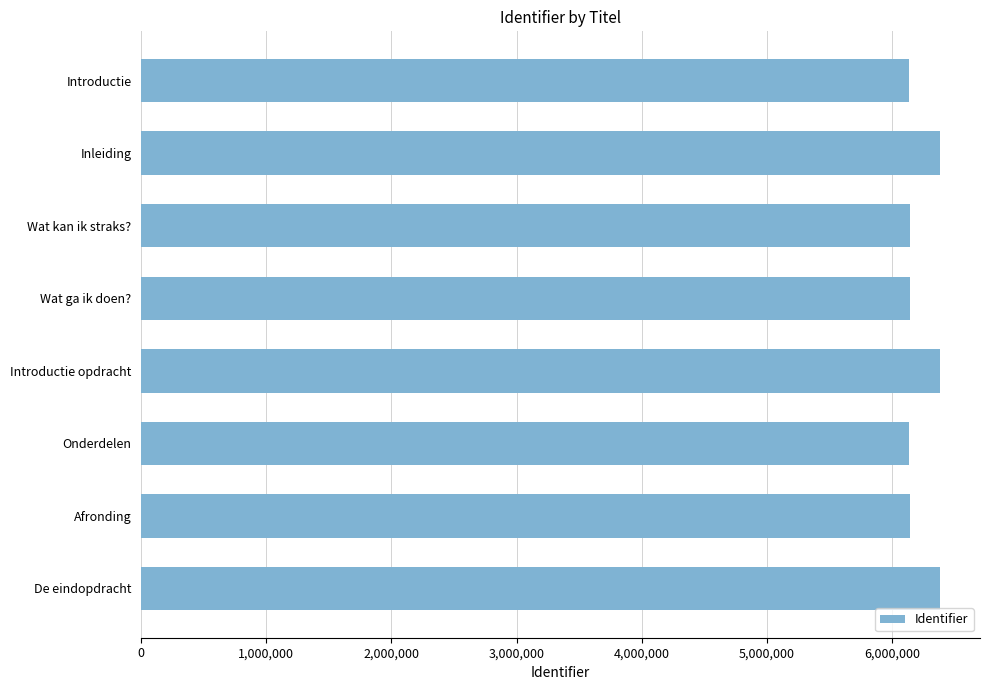

Which has a higher value, Inleiding or Introductie?

Inleiding